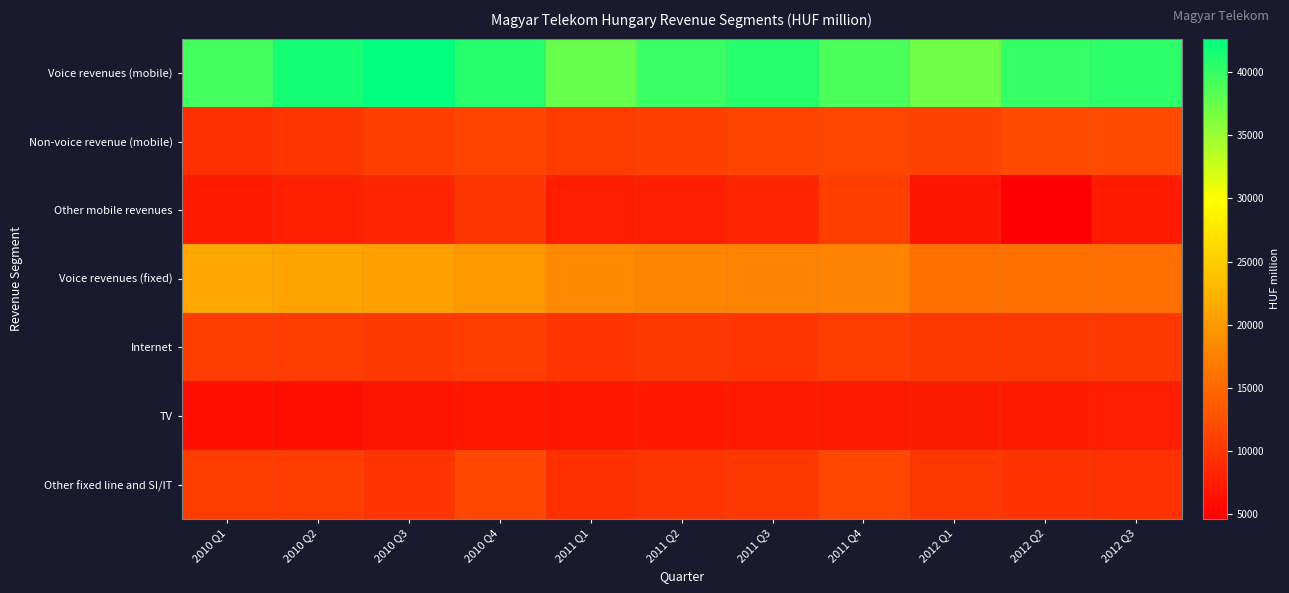

At which category is the sum across all series the highest?

2010 Q4